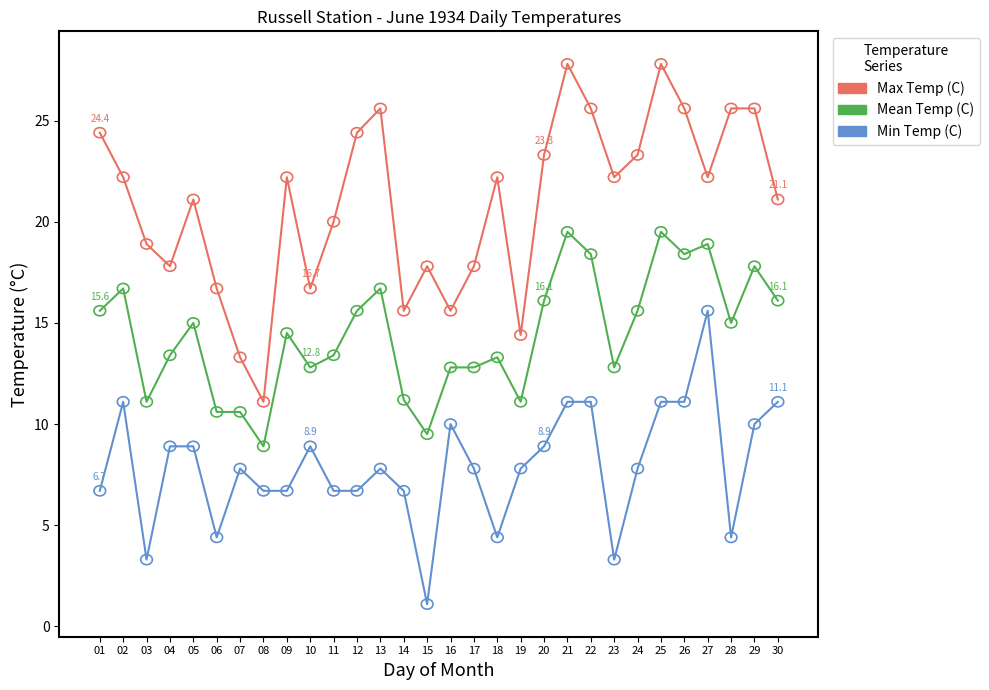

True or false: Max Temp (C) and Min Temp (C) intersect in this chart.

False